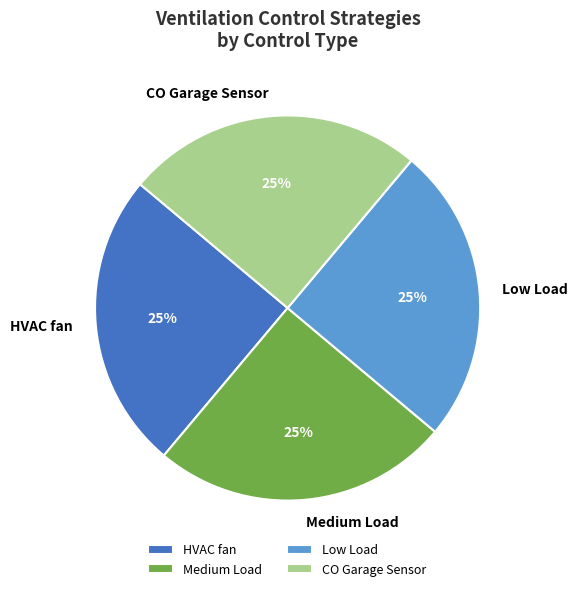

The Low Load slice represents 25% of the pie. True or false?

True